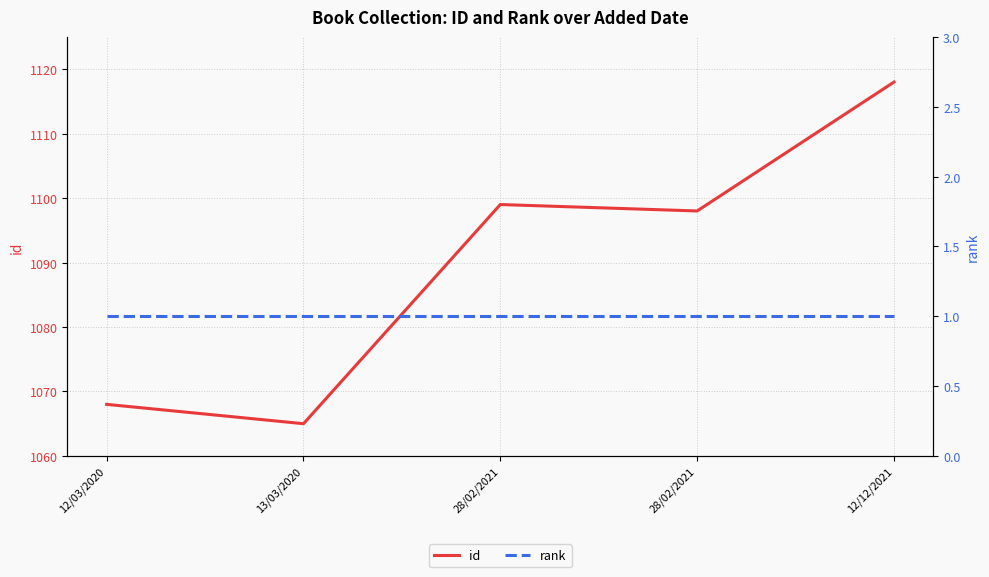

True or false: id and rank intersect in this chart.

False